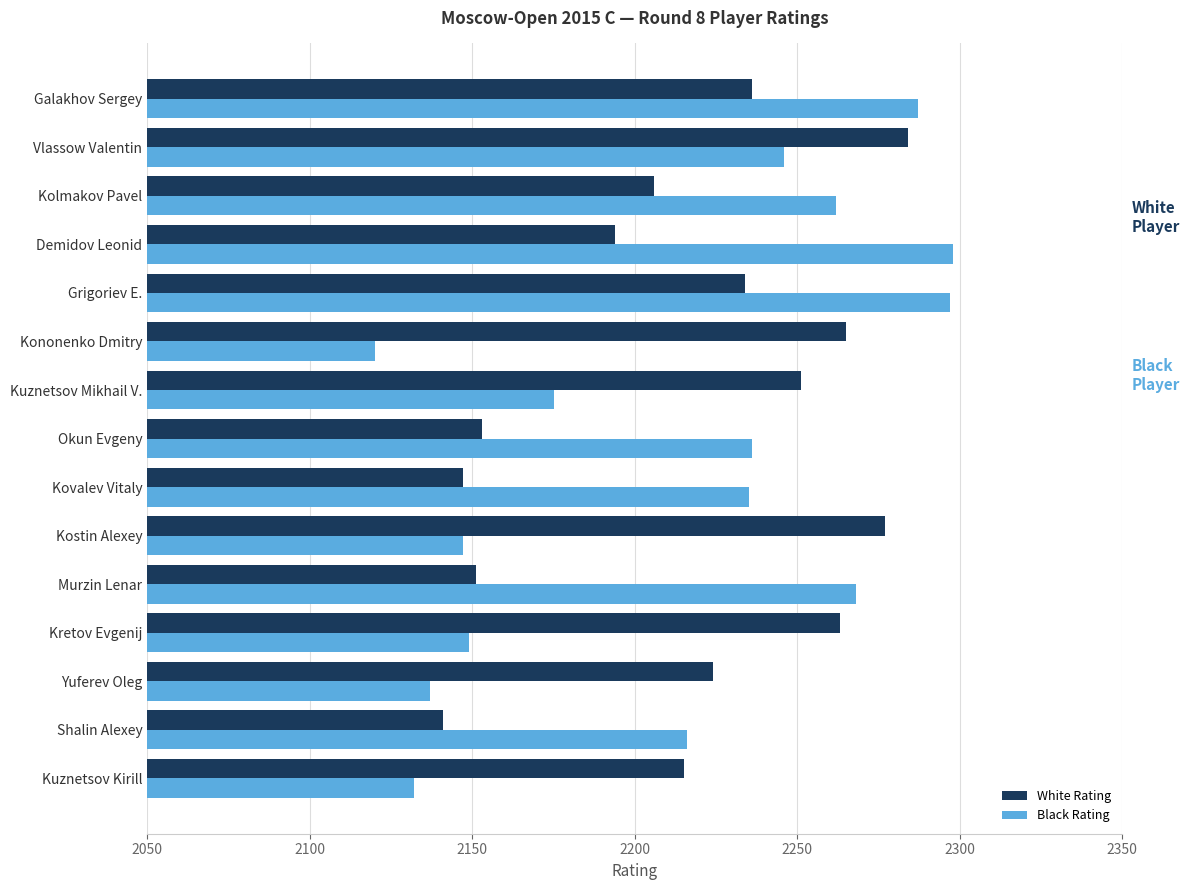

What are all the series names shown in the legend?

White Rating, Black Rating